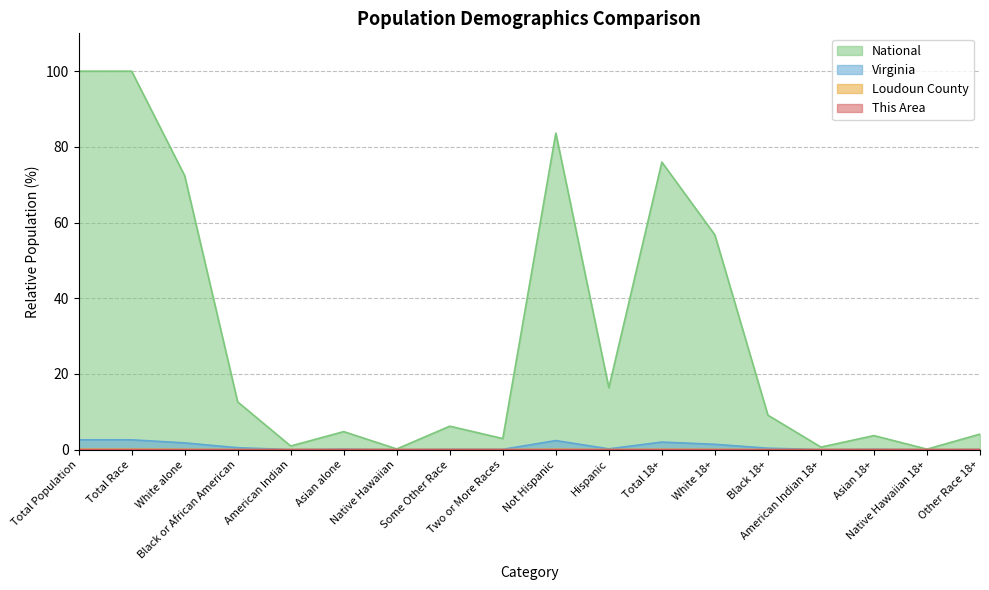

How many interior local valleys does the Virginia series have?

6